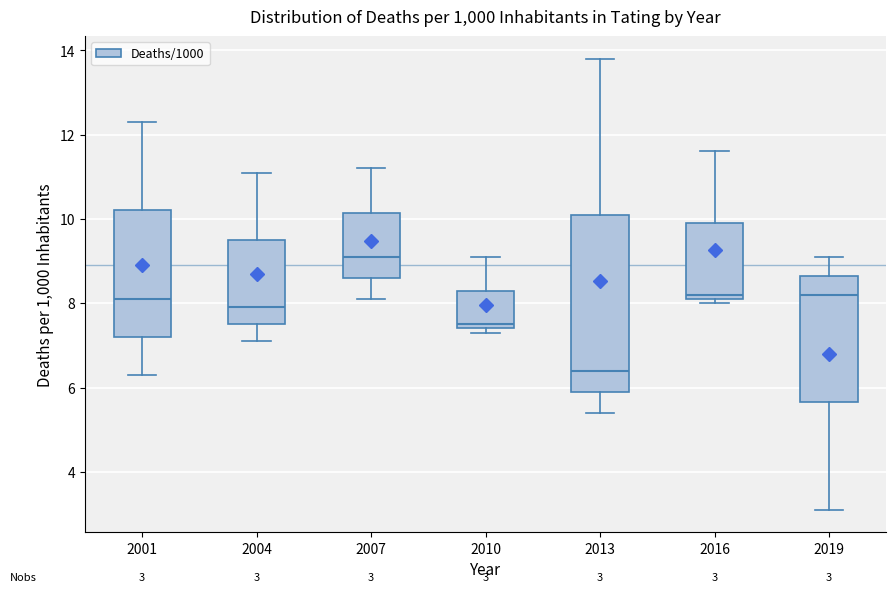

Comparing the boxes themselves (not the whiskers), which one is the tallest?

2013